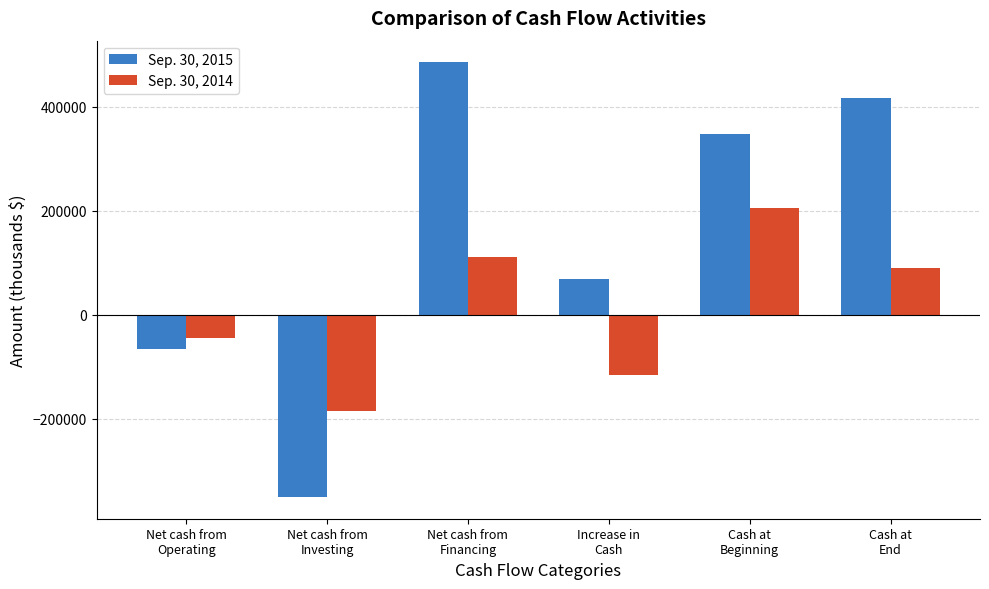

Rank the series at Cash at
End from highest to lowest value.

Sep. 30, 2015, Sep. 30, 2014